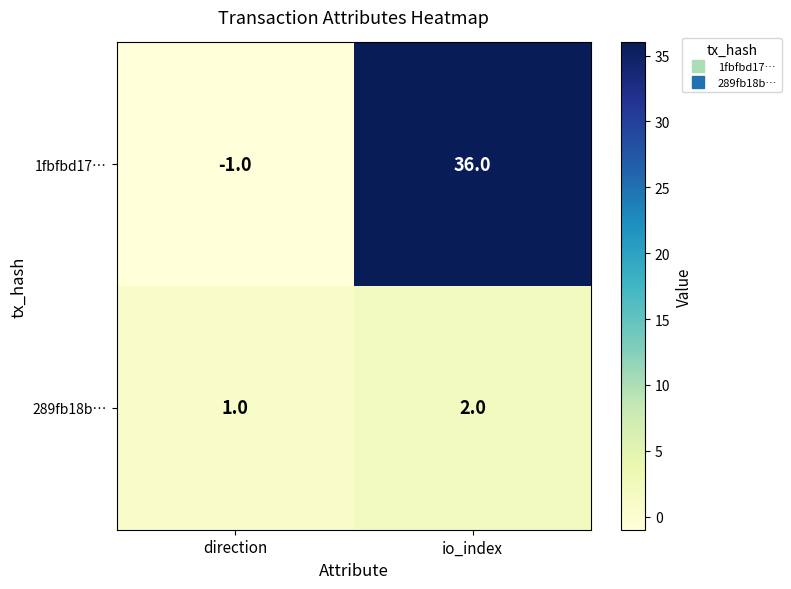

At which category is the sum across all series the highest?

io_index